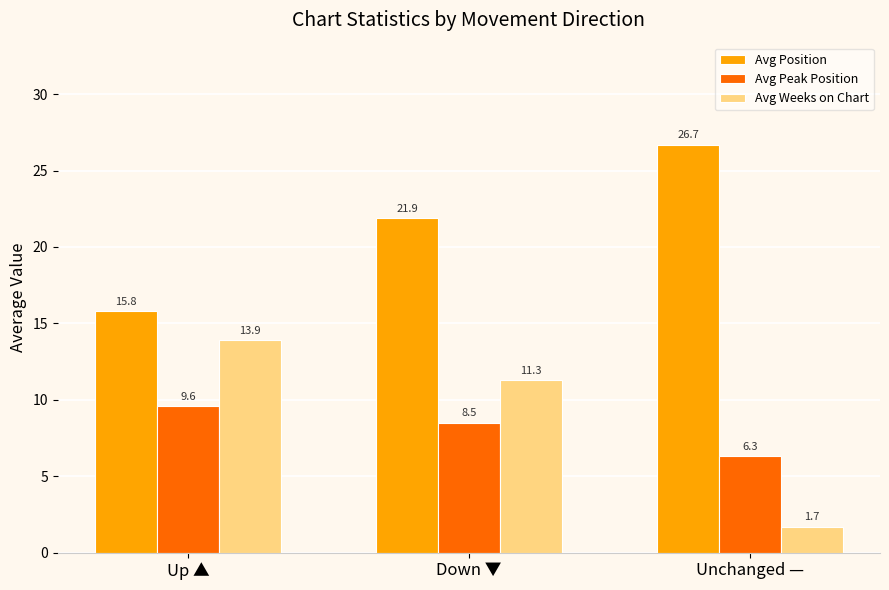

The Avg Weeks on Chart series shows 21.8 at Up ▲. True or false?

False